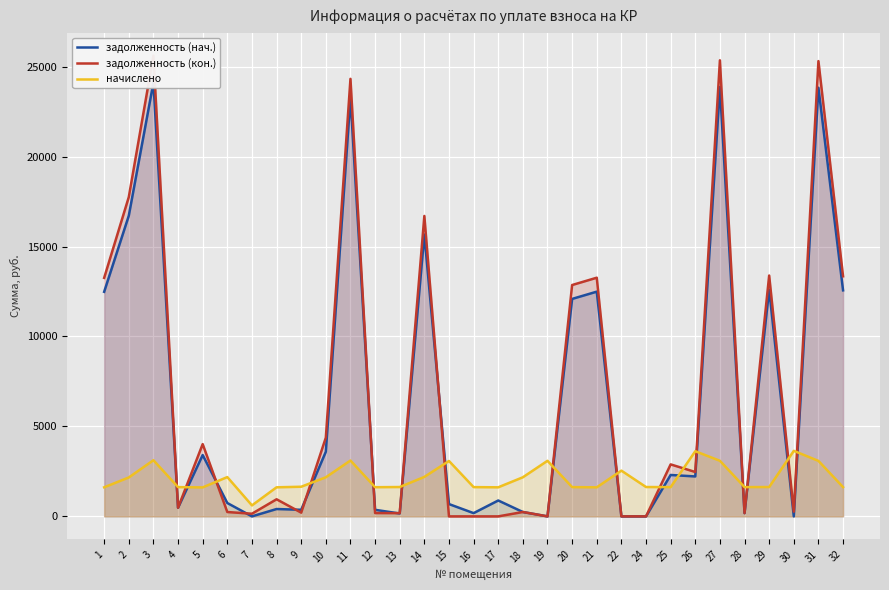

What is the difference between the maximum and minimum values in the задолженность (кон.) series?

25612.5